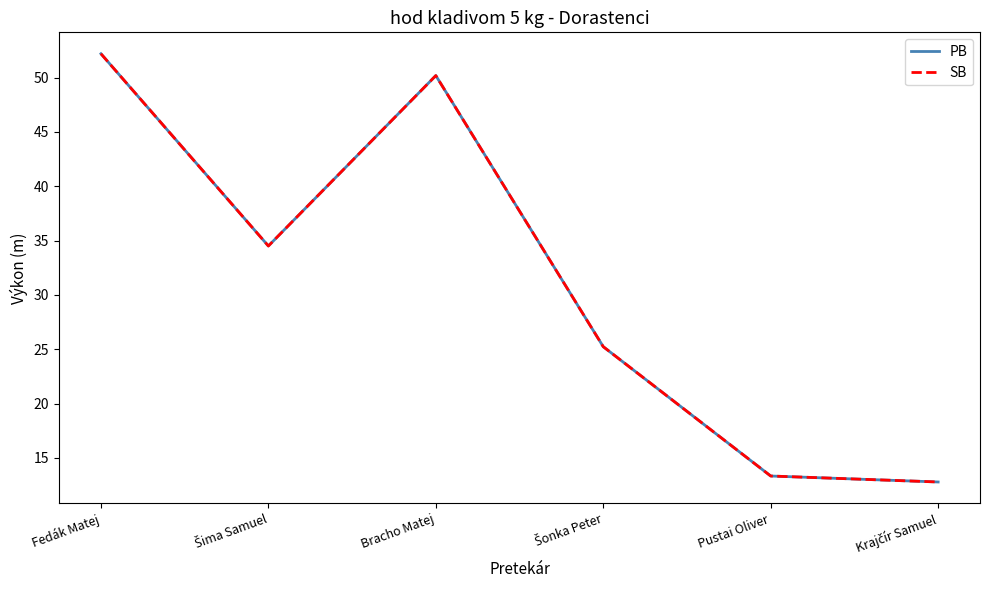

Which series changed the most between Fedák Matej and Bracho Matej?

PB